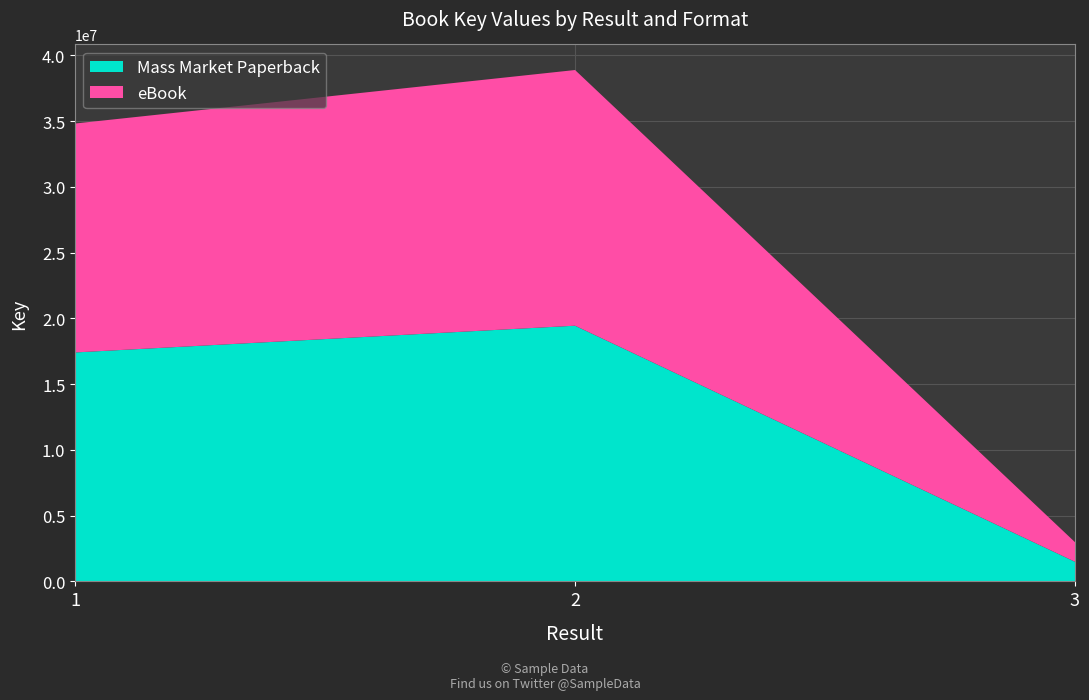

Reading left to right, extract all data points from this chart.

Mass Market Paperback: 17410927	19444956	1491239
eBook: 17410927	19444956	1491239